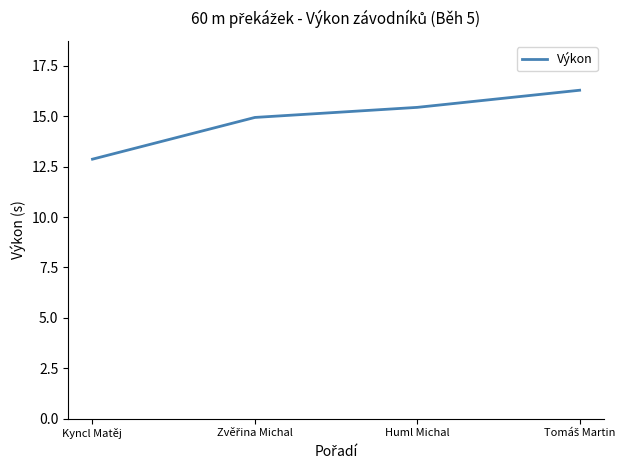

True or false: there are more than 0 points higher than both neighbors.

False